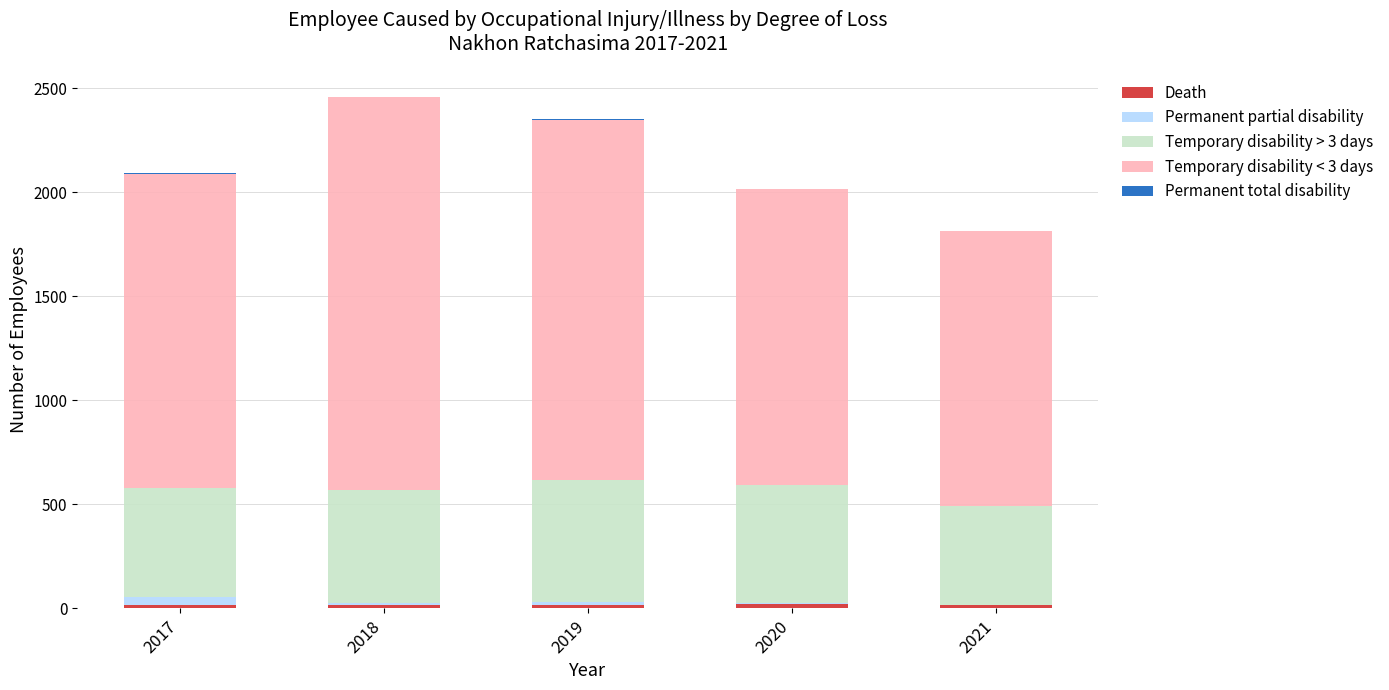

The Permanent total disability series shows 1 at 2021. True or false?

False